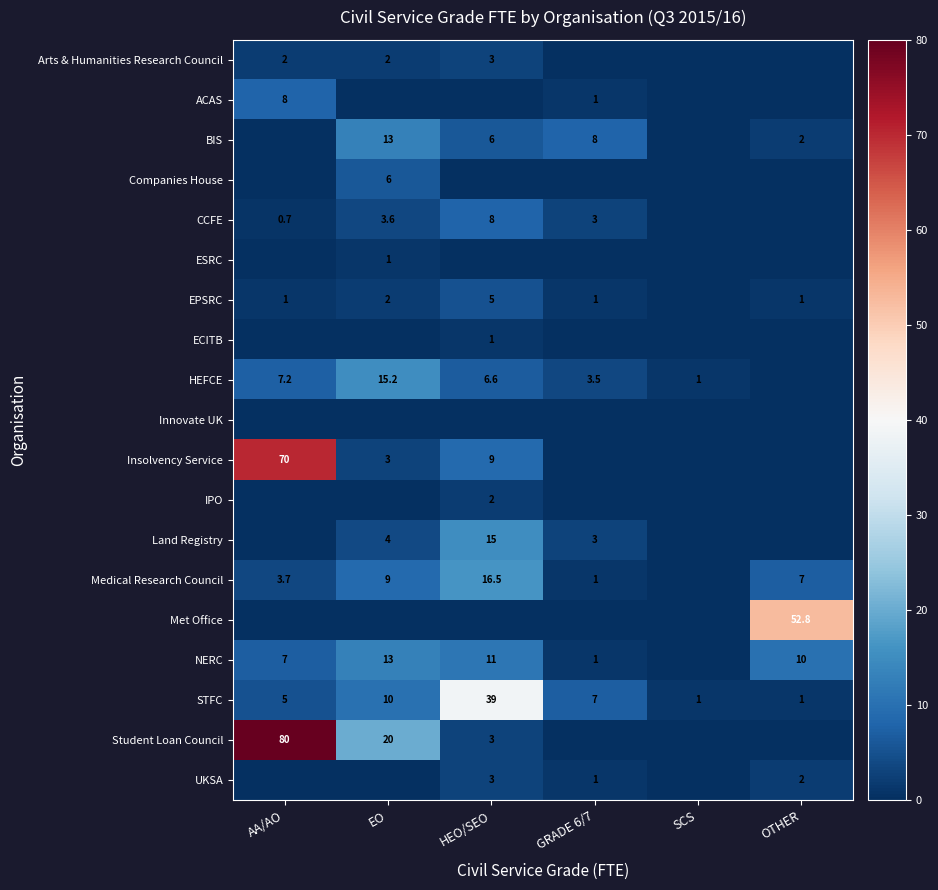

What is the total value across all series at GRADE 6/7?

29.5